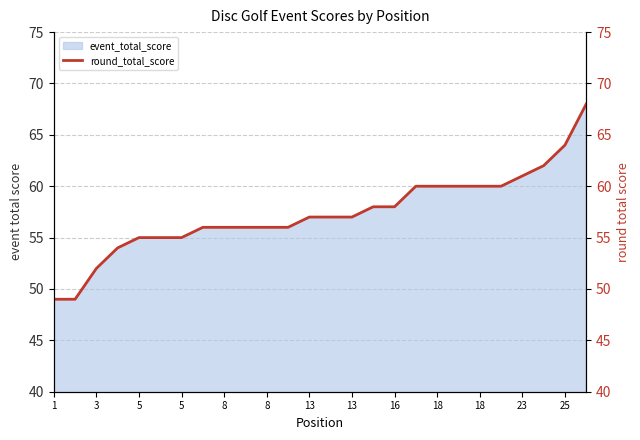

Read the value at 8, to the nearest 10.

60